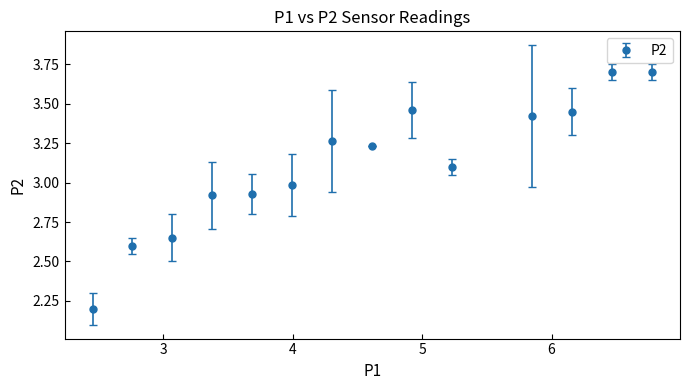

What is the average value?

3.1